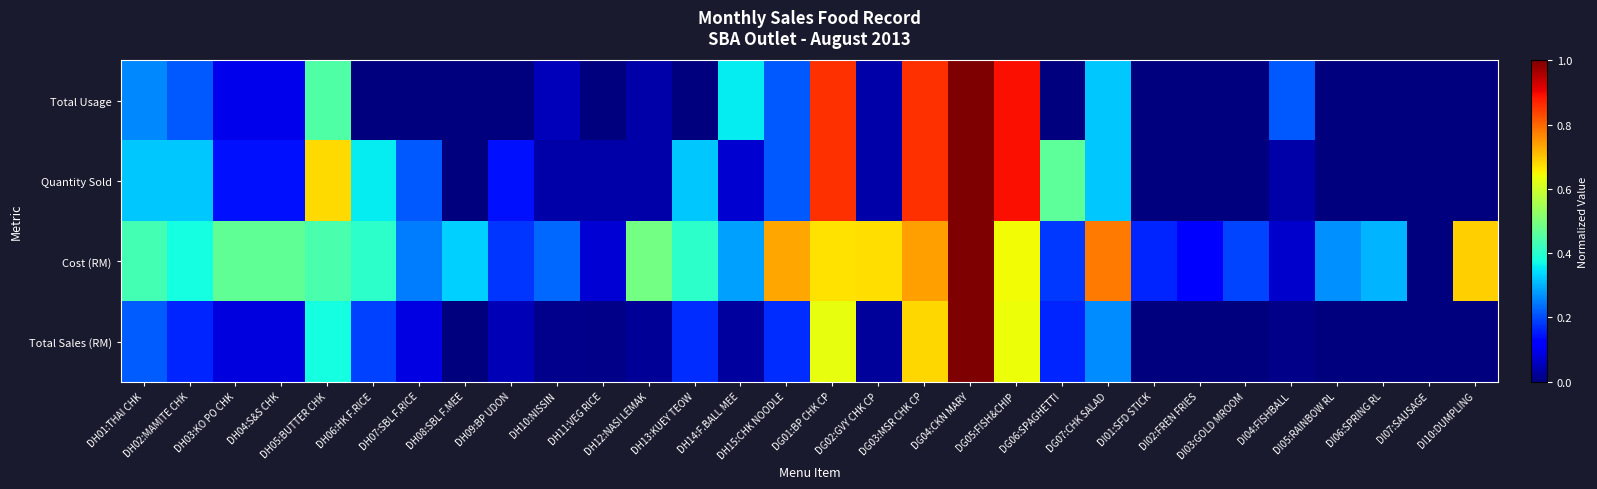

Which has a higher value, DH06:HK F.RICE or DI06:SPRING RL?

DH06:HK F.RICE